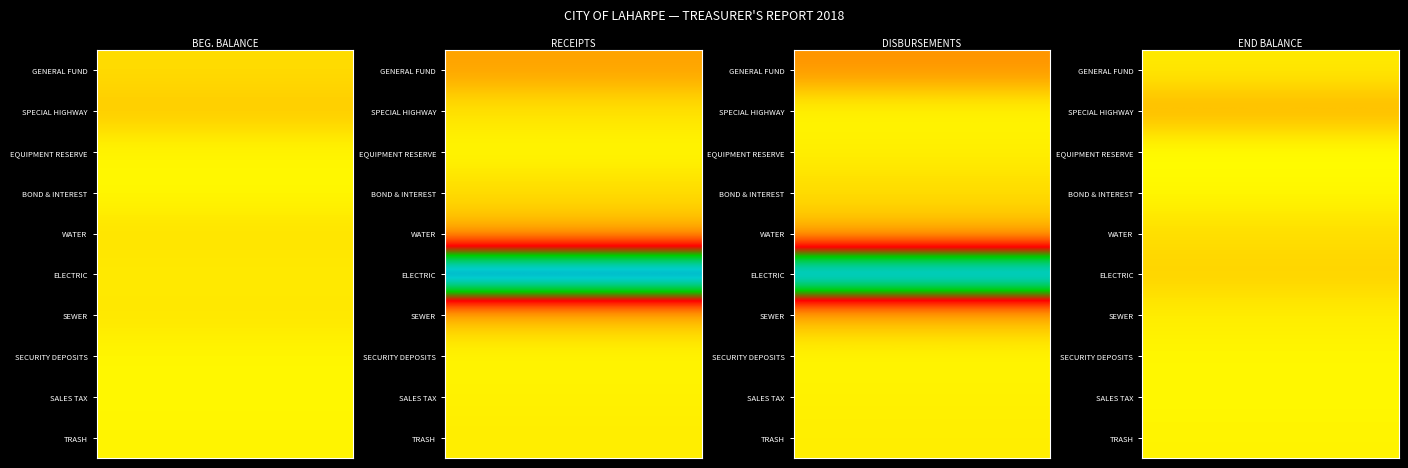

What is the maximum value shown in the chart?

1081880.9